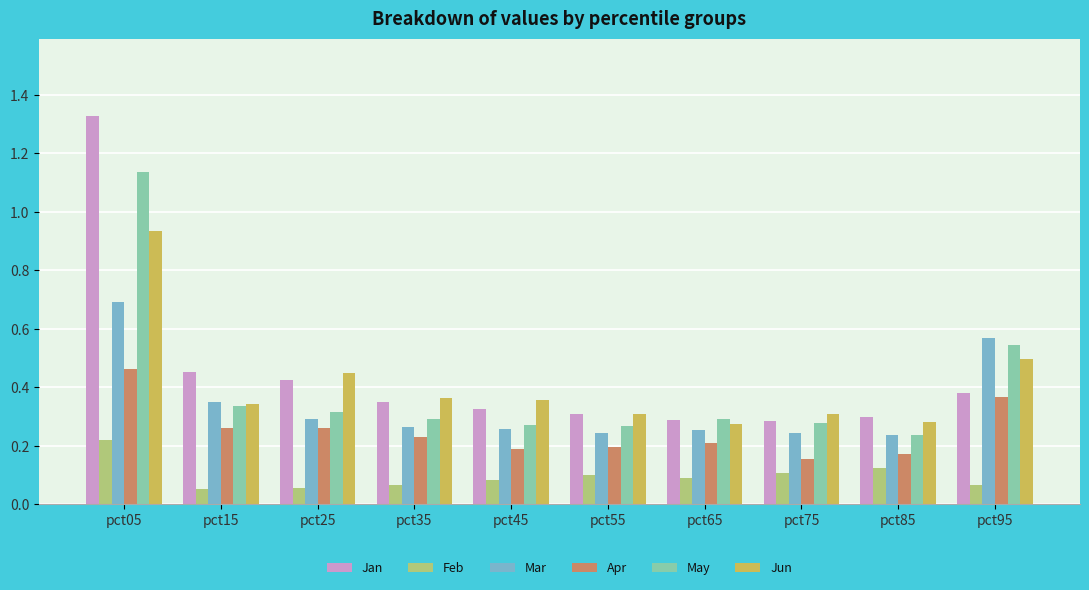

Rank the series at pct05 from lowest to highest value.

Feb, Apr, Mar, Jun, May, Jan